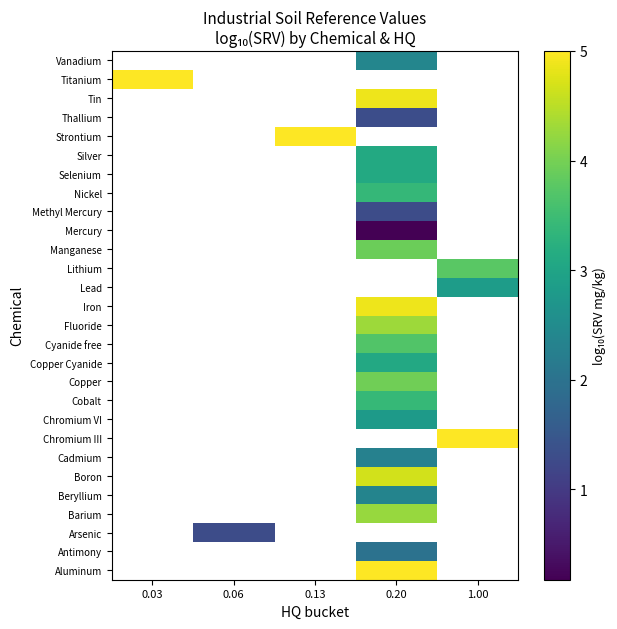

How many categories are shown in the chart?

5